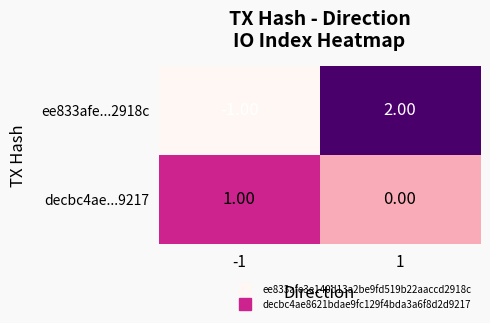

Which series changed the most between -1 and 1?

ee833afe...2918c